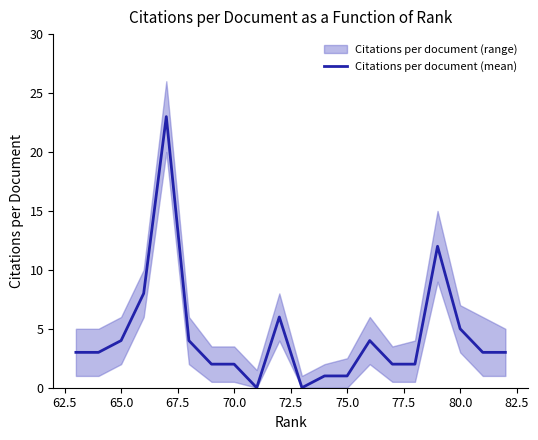

How many data points are less than 3?

8